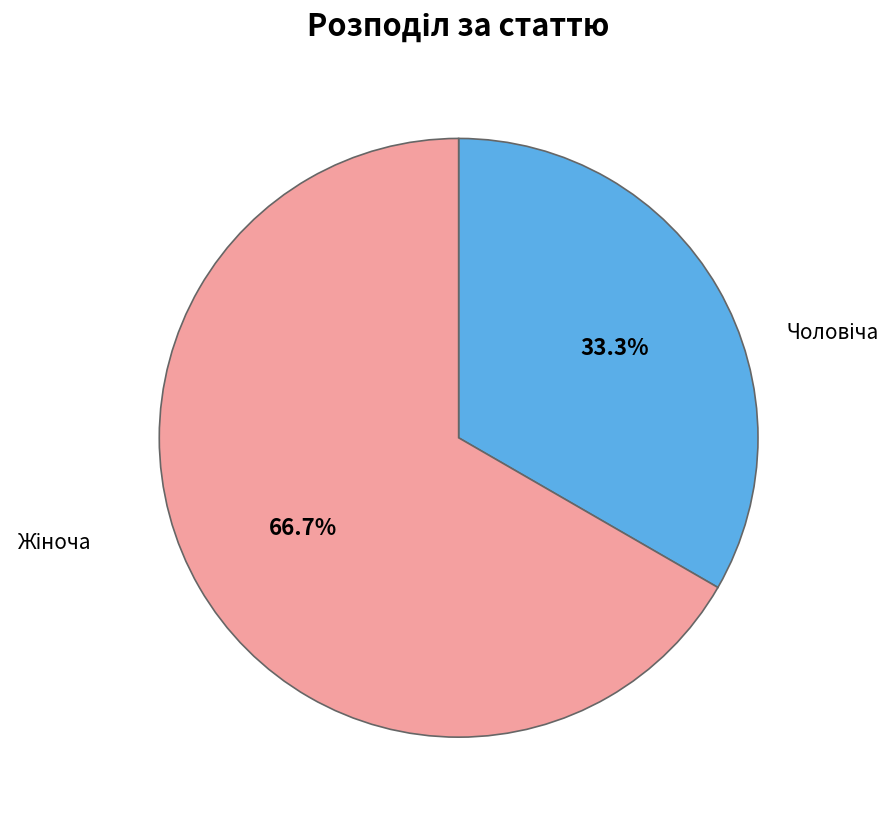

Which category has the biggest portion of the pie?

Жіноча